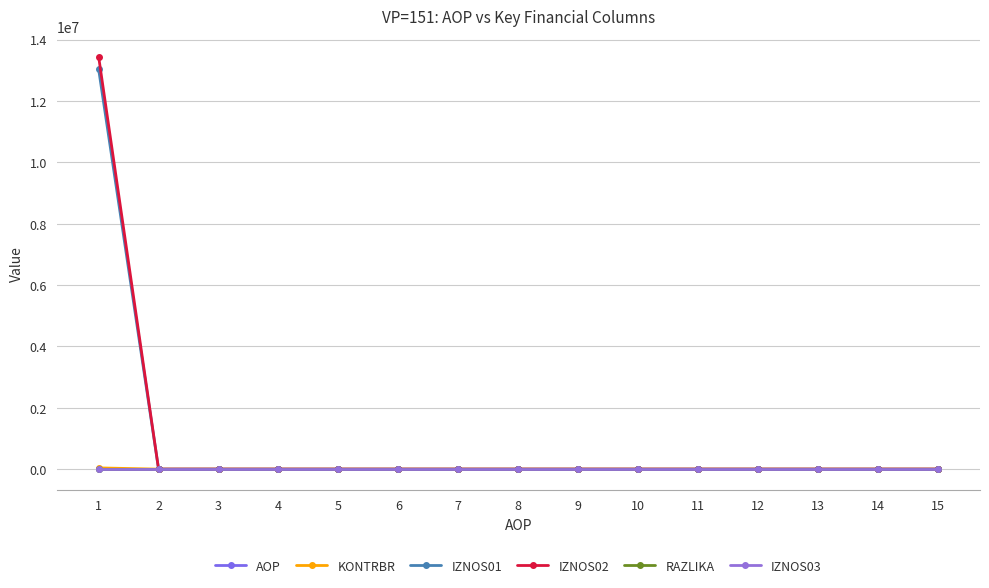

How many lines are shown in the chart?

6